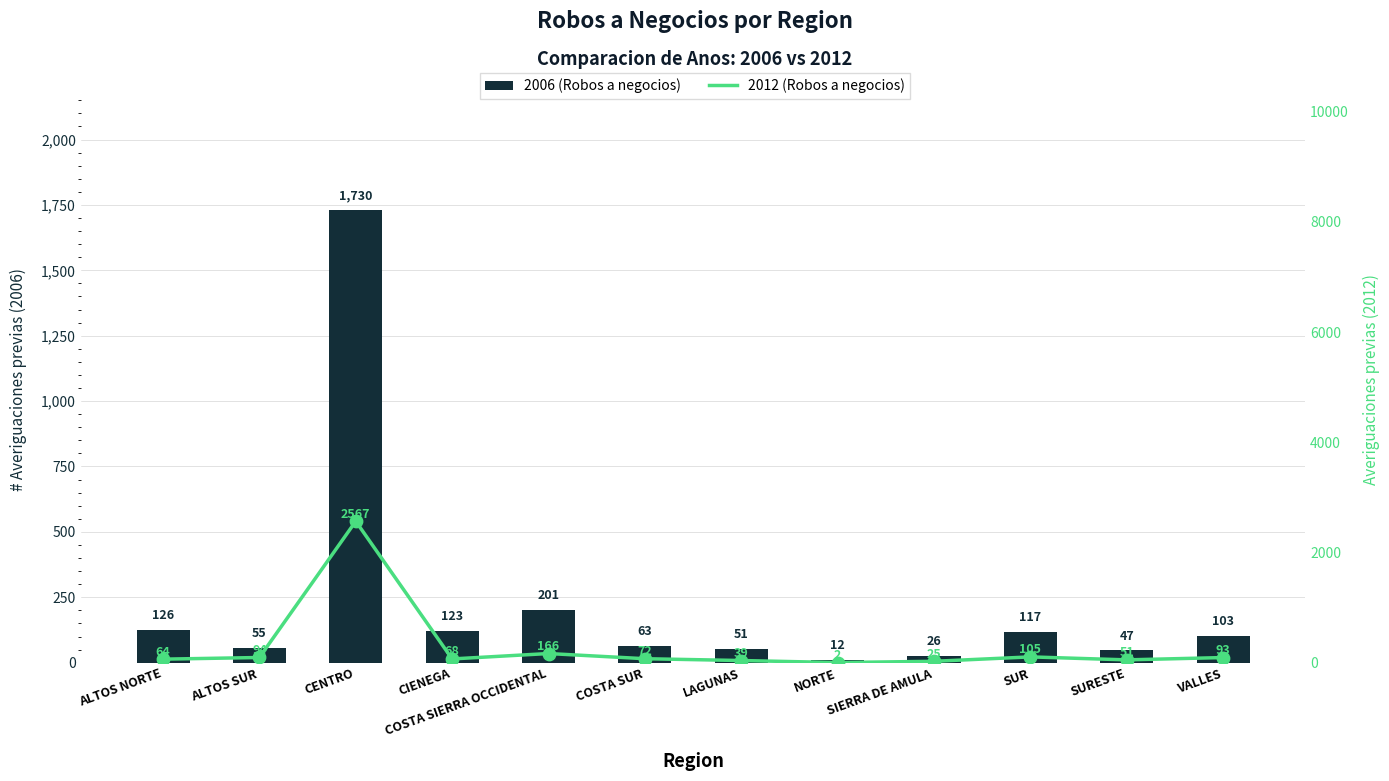

Is the value of 2012 (Robos a negocios) at ALTOS SUR greater than the value of 2006 (Robos a negocios) at NORTE?

Yes